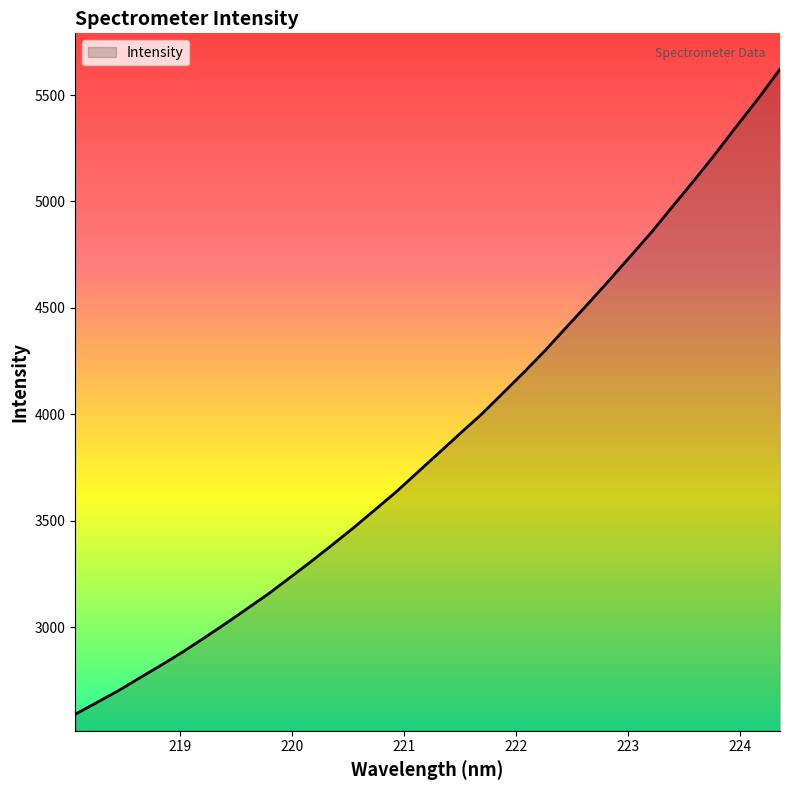

What is the difference between the maximum and minimum values?

3029.9